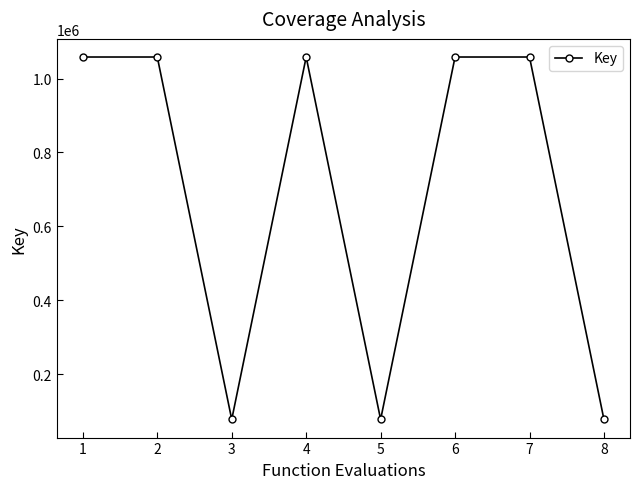

How many interior local valleys (lower than both neighbors) does the data have?

2